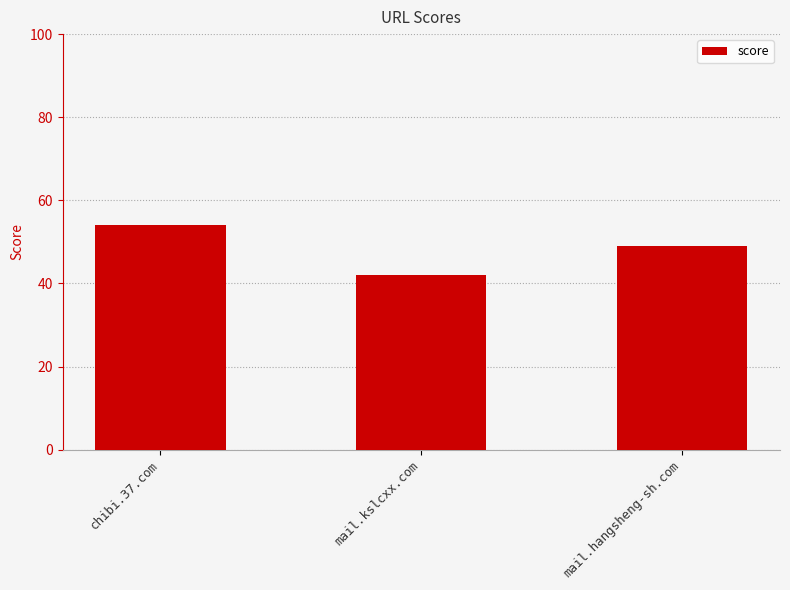

List the labels in order of value, largest first.

chibi.37.com, mail.hangsheng-sh.com, mail.kslcxx.com